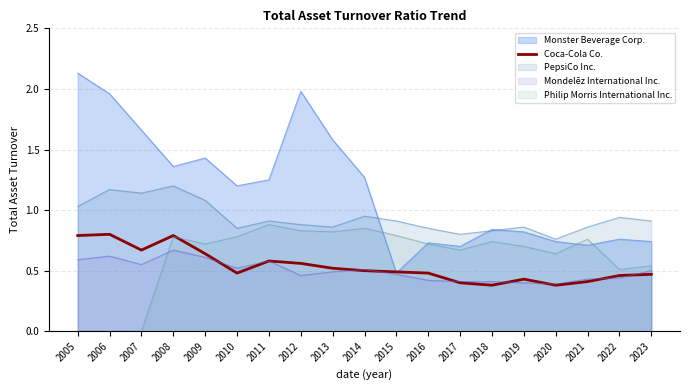

Rank the series at 2007 from lowest to highest value.

Philip Morris International Inc., Mondelēz International Inc., Coca-Cola Co., PepsiCo Inc., Monster Beverage Corp.